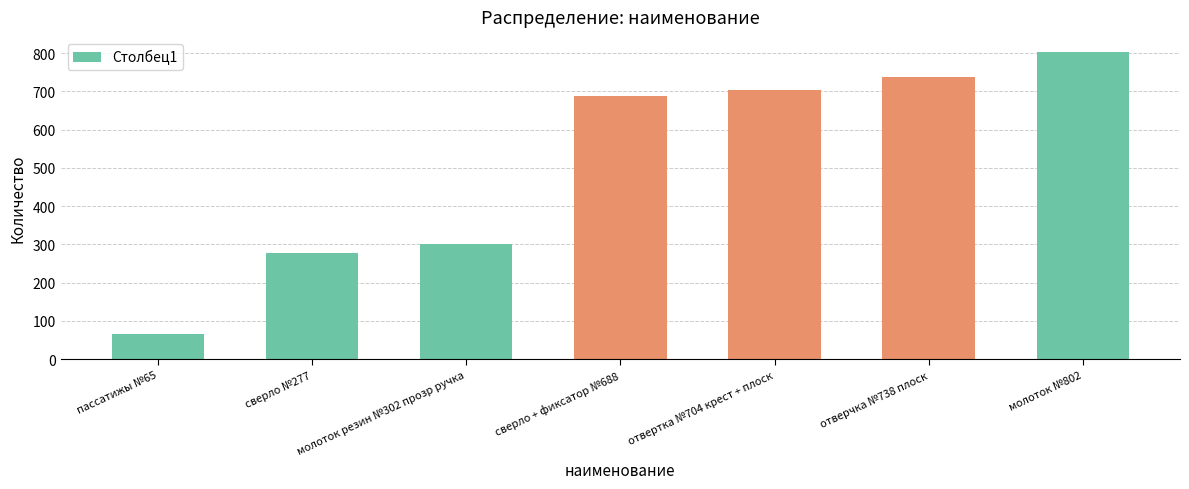

What is the ratio of the value at пассатижы №65 to the value at отвертка №704 крест + плоск?

0.1